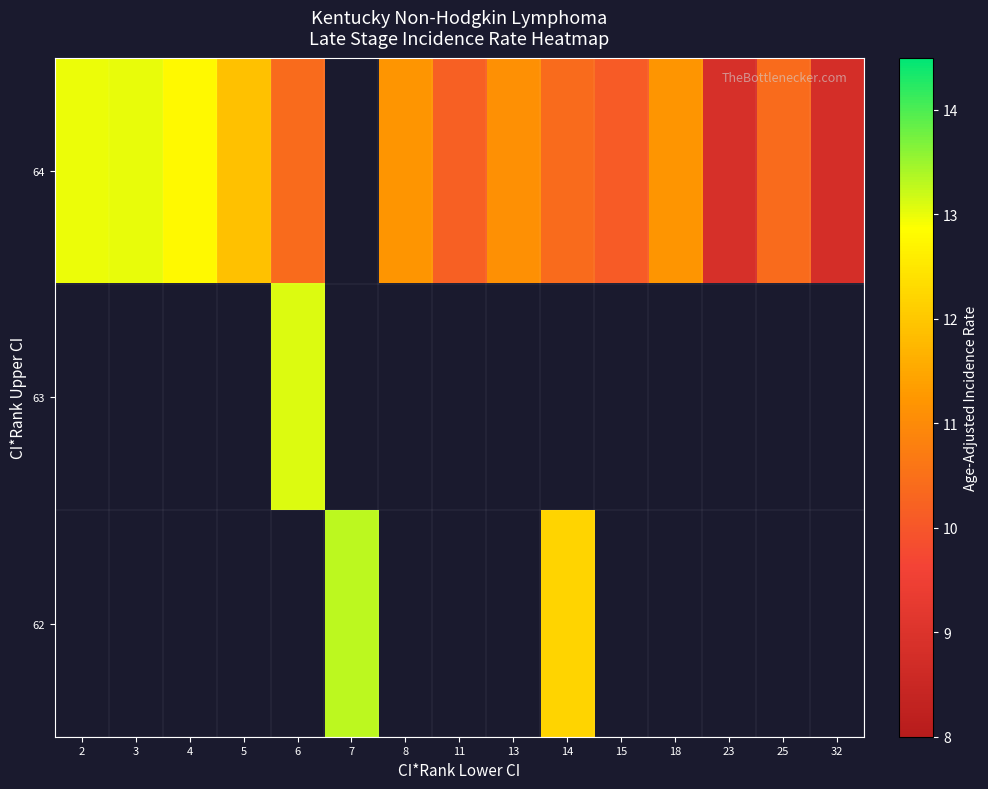

How many categories are shown in the chart?

15